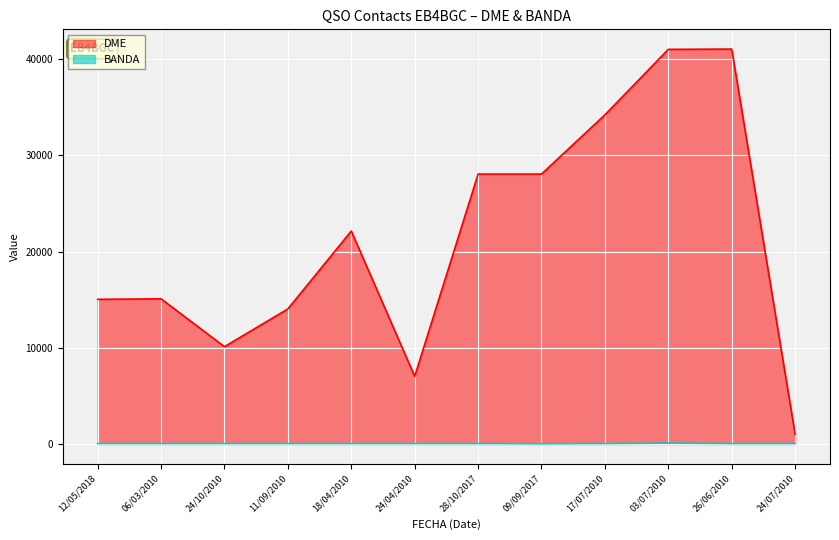

What is the label of the 12th point from the right?

12/05/2018